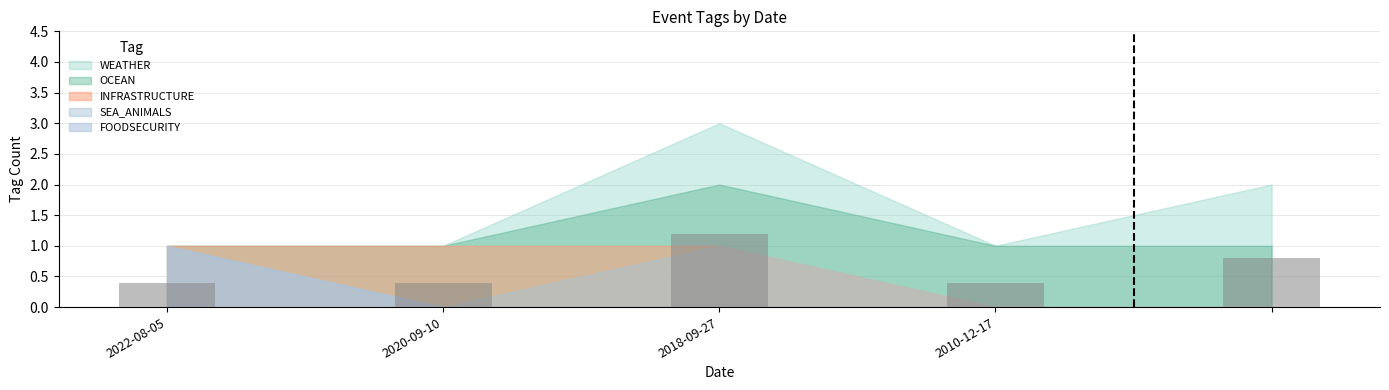

How many values are between 0 and 1?

4